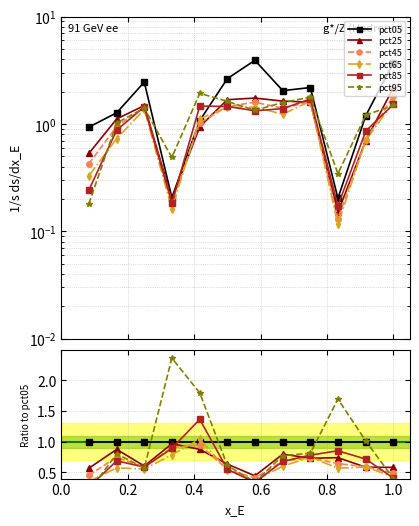

True or false: pct65 and pct45 cross at least once.

True